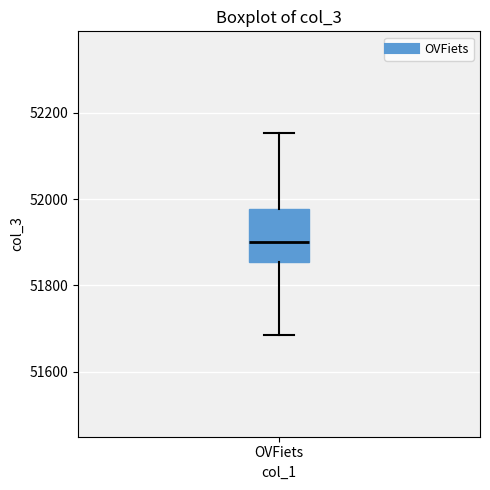

Where does the lower whisker of the box for OVFiets end on the y-axis? The values are not printed on the chart, so give them approximately, as read against the axis.

51680